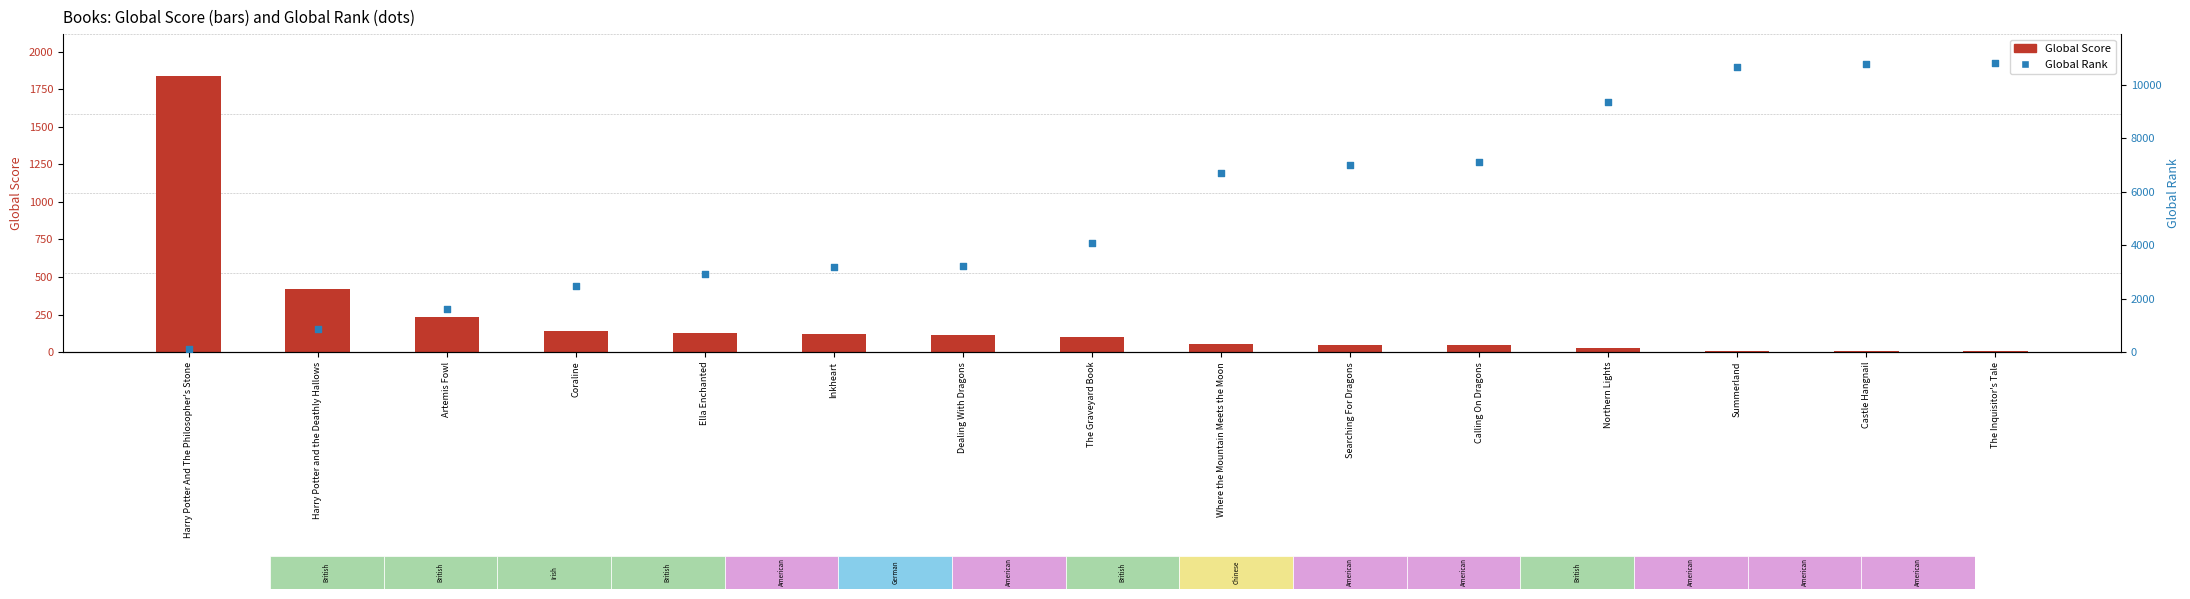

What is the total value across all series at Ella Enchanted?

3060